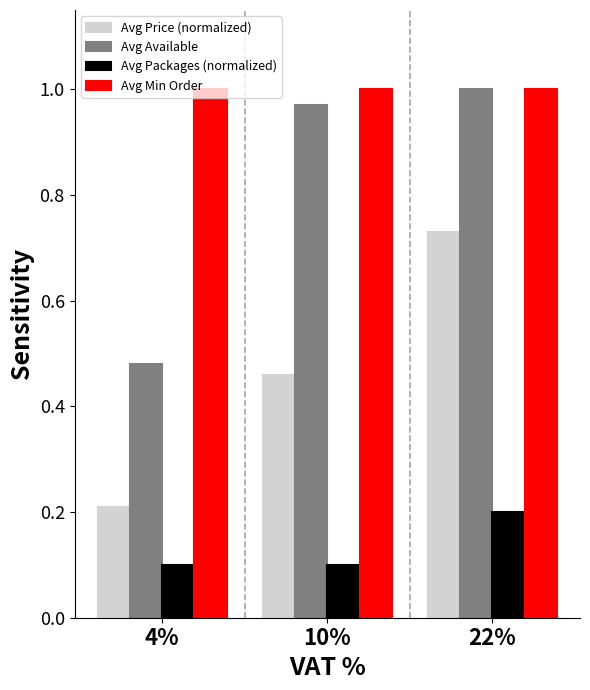

Between 10% and 22%, which series saw the biggest shift?

Avg Price (normalized)